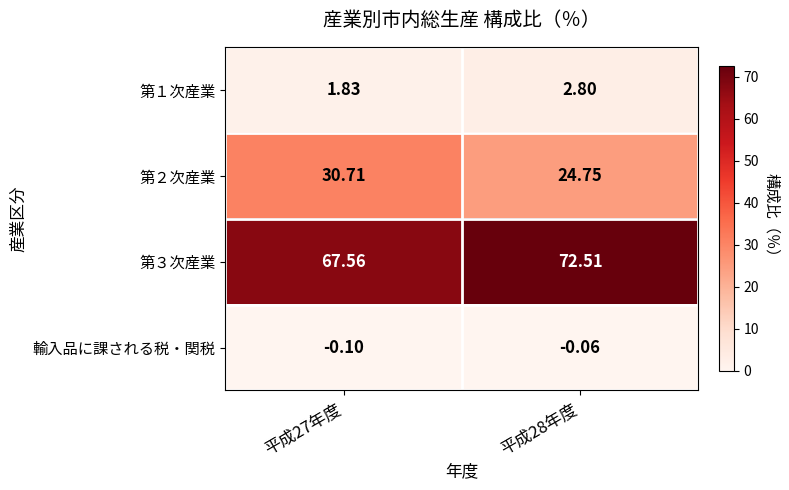

Rank the series by their maximum value, from lowest to highest.

輸入品に課される税・関税, 第１次産業, 第２次産業, 第３次産業